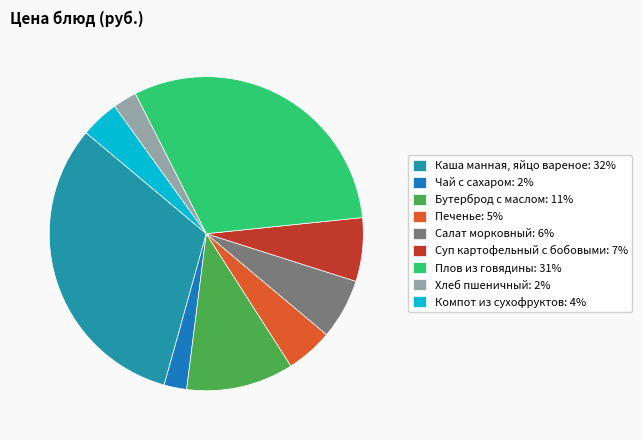

Does Чай с сахаром represent more than half of the total?

No